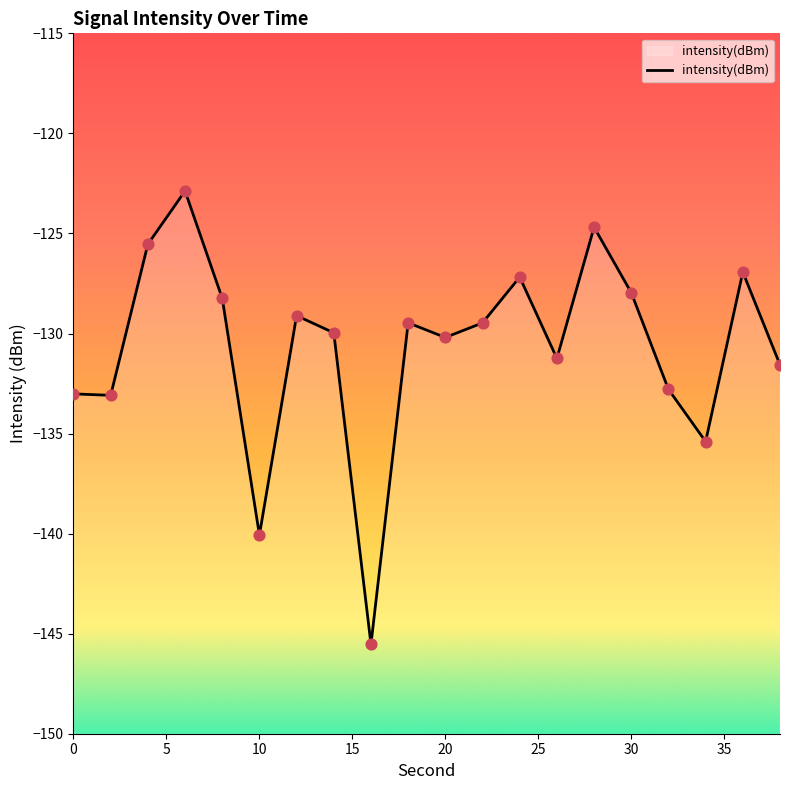

What is the change in value from 30 to 15?

+1.1